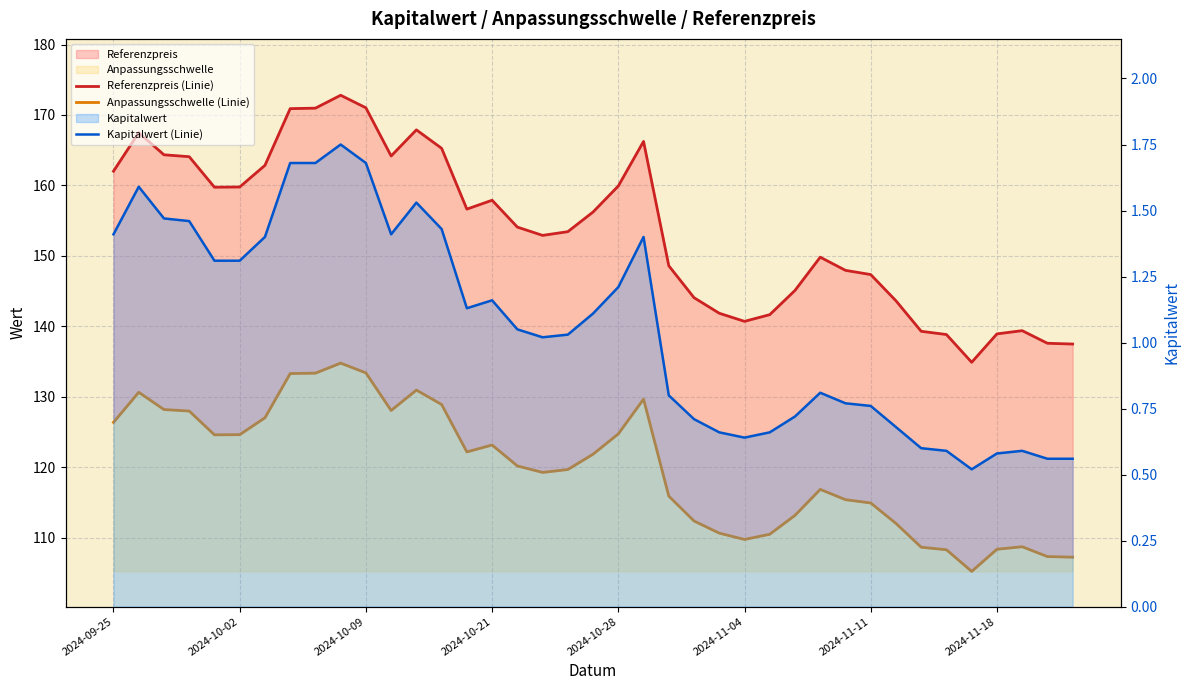

True or false: Kapitalwert (Linie) and Anpassungsschwelle (Linie) intersect in this chart.

False